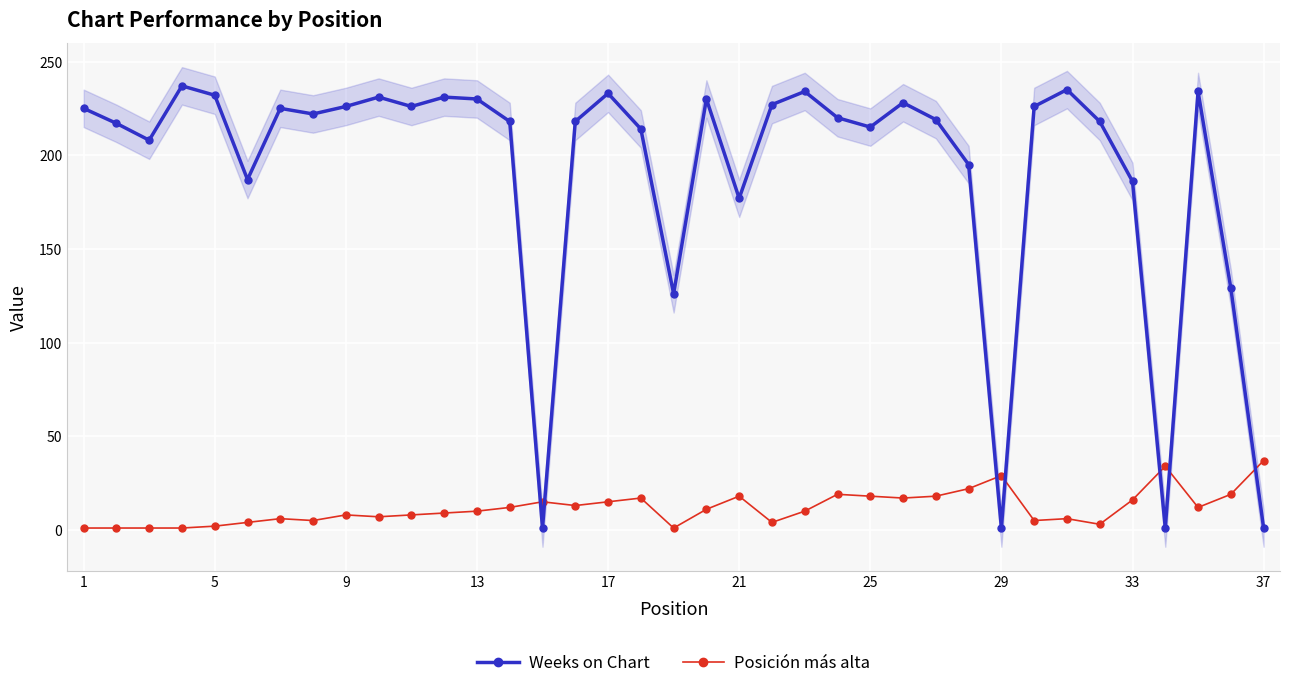

Which series has the largest range (max minus min)?

Weeks on Chart